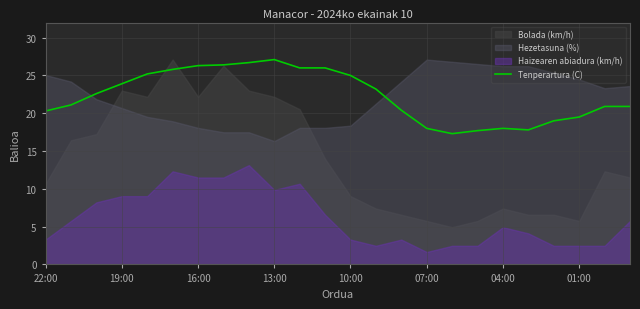

What is the maximum value for Tenperartura (C)?

27.1